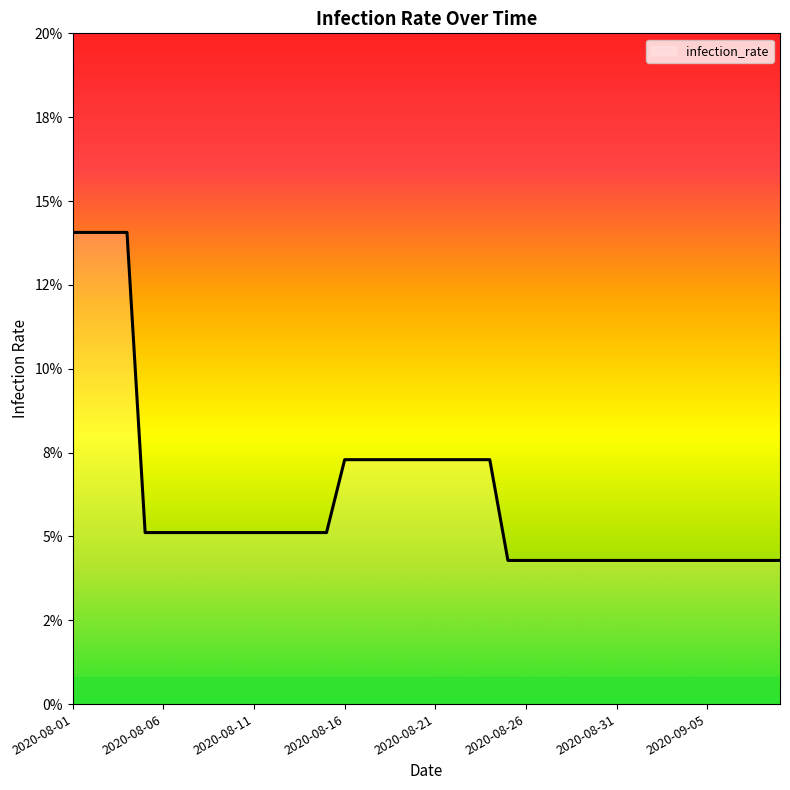

Is this an area chart (filled region under the line)?

Yes